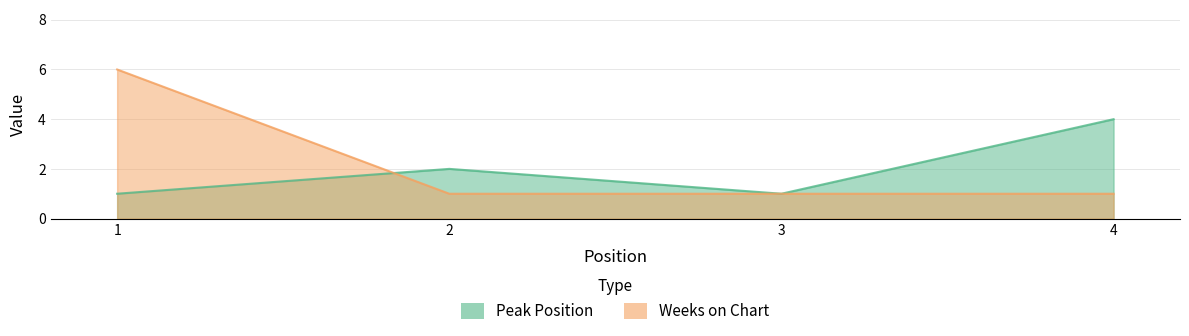

What is the difference between the maximum and minimum values in the Peak Position series?

3